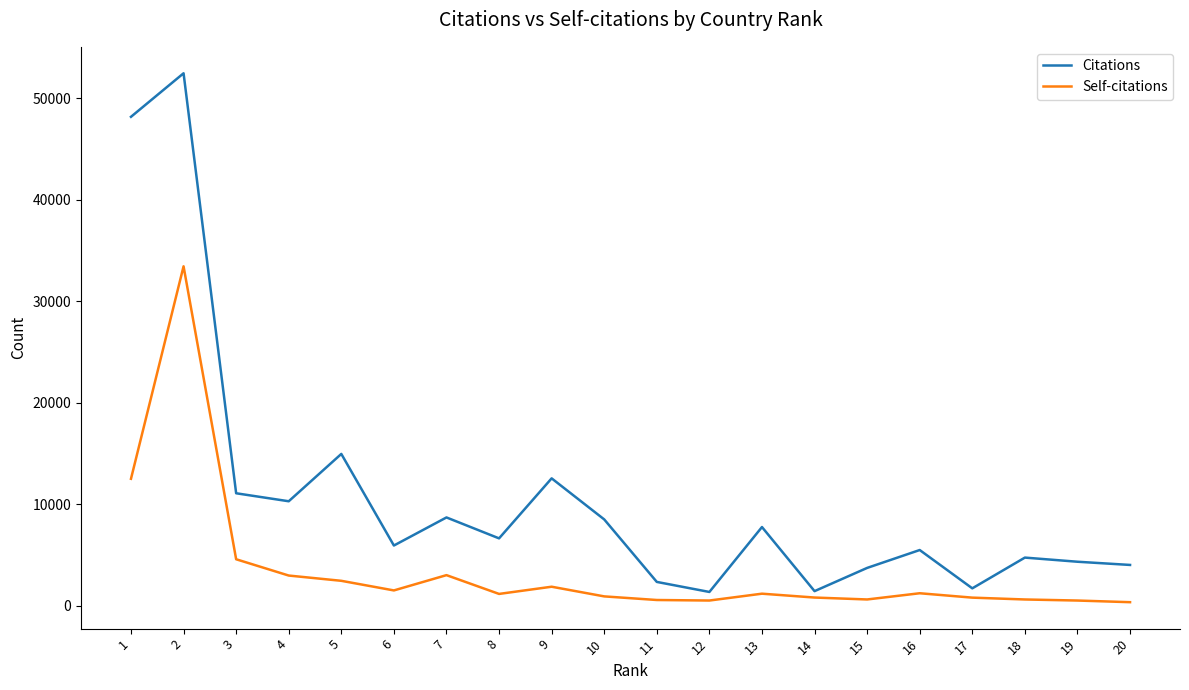

True or false: Self-citations has more than 2 interior local peaks.

True